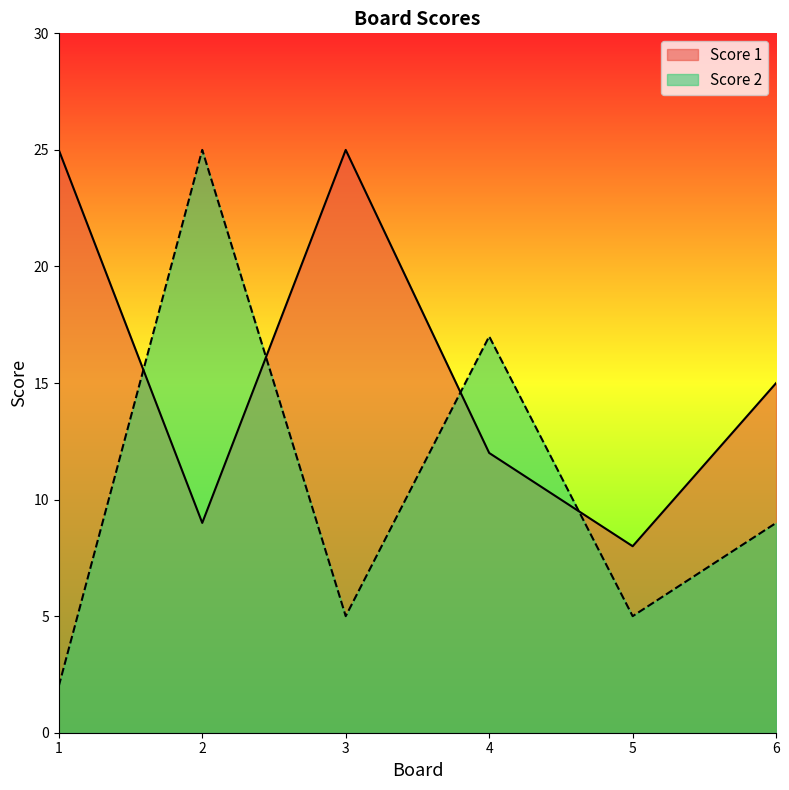

Rank the series by their maximum value, from lowest to highest.

Score 1, Score 2